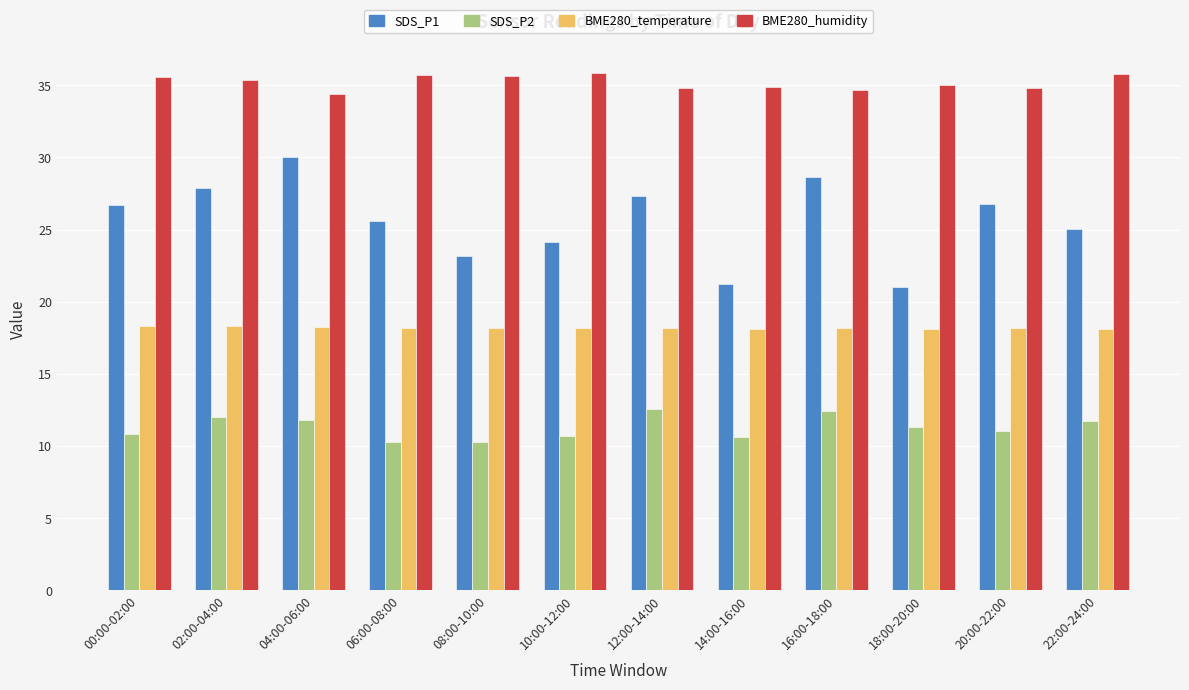

What is the difference between the BME280_temperature values at 02:00-04:00 and 20:00-22:00?

0.1